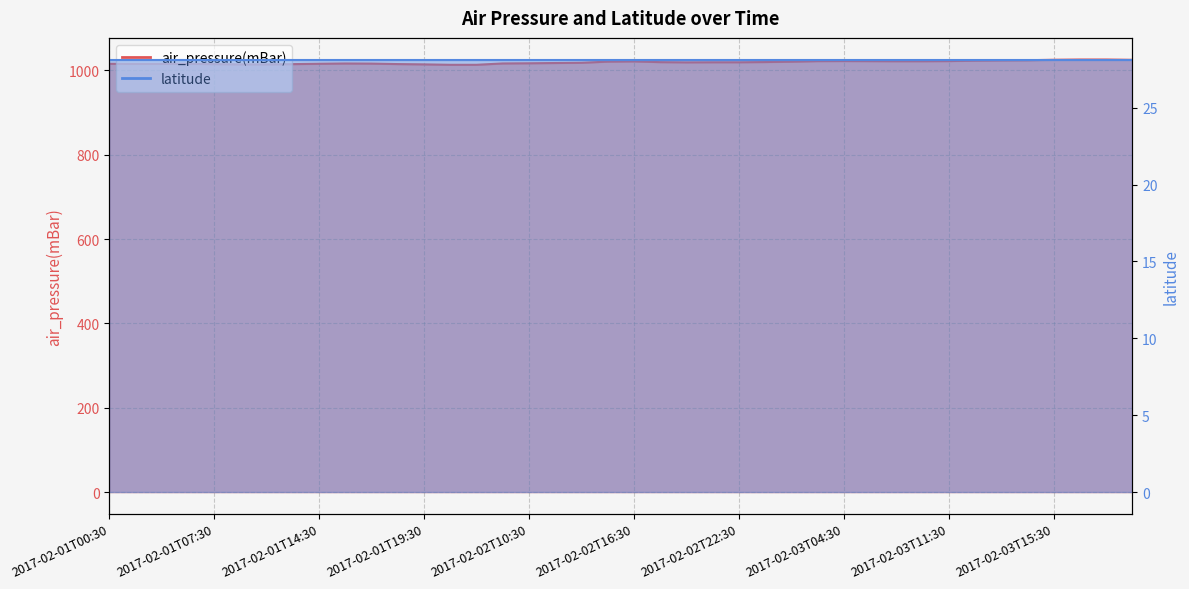

At which category does the chart reach its minimum across all series?

2017-02-01T21:30